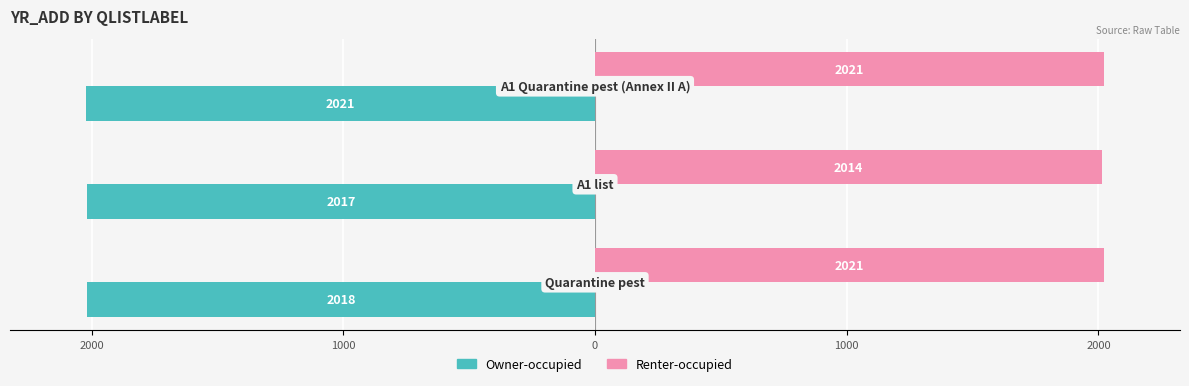

What is the highest value of the Renter-occupied series?

2021